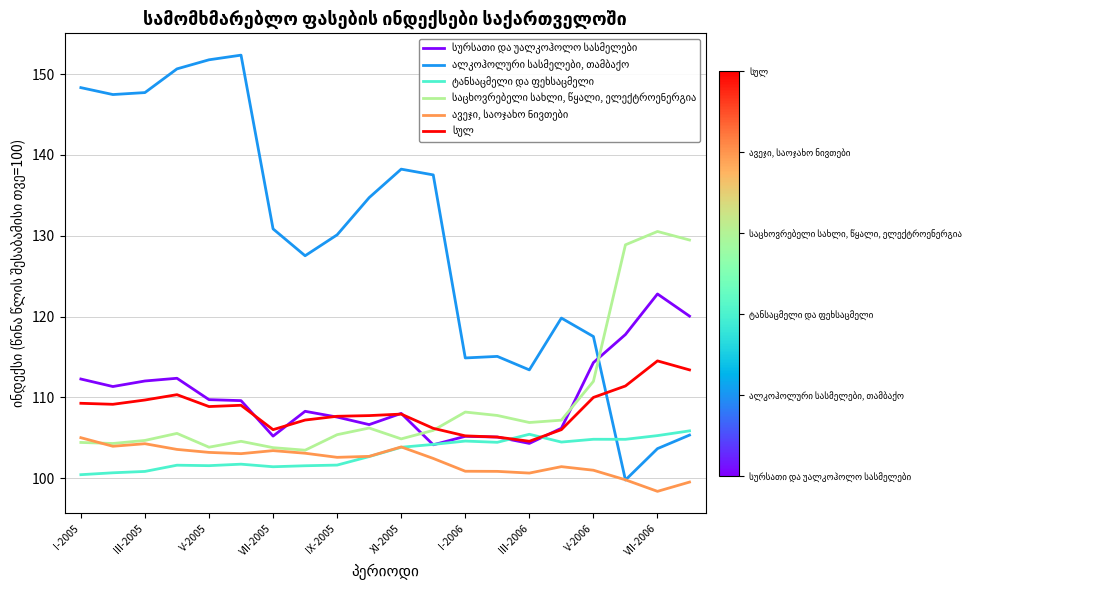

What is the minimum value shown in the chart?

98.4